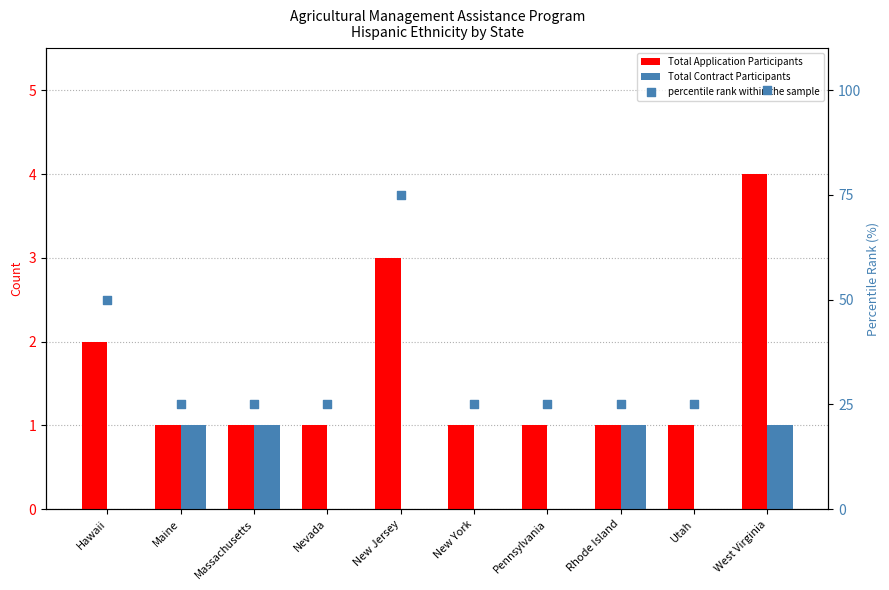

Is the value of percentile rank within the sample at Hawaii greater than the value of Total Application Participants at Nevada?

Yes